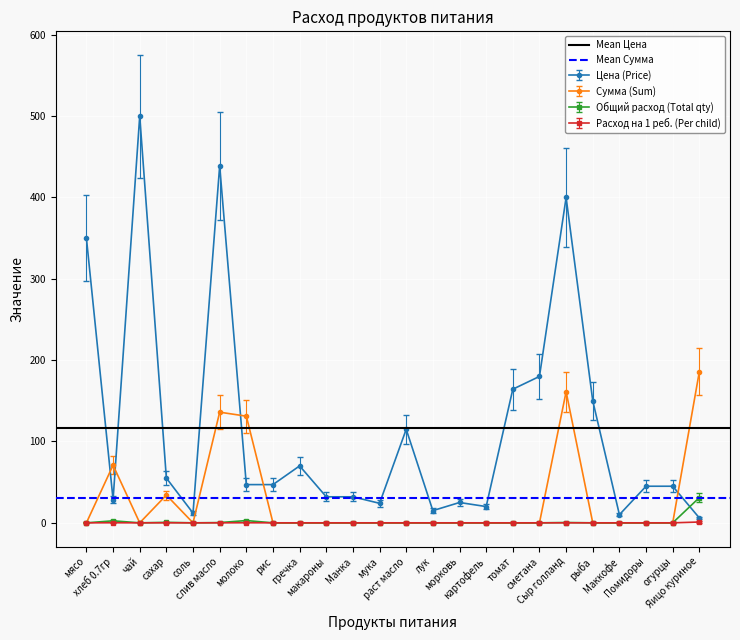

Which series changed the most between мясо and хлеб 0.7гр?

Mean Цена